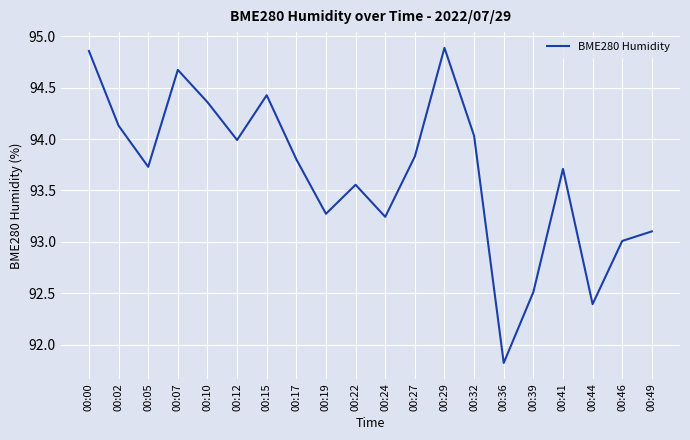

How many interior local valleys (lower than both neighbors) does the data have?

6